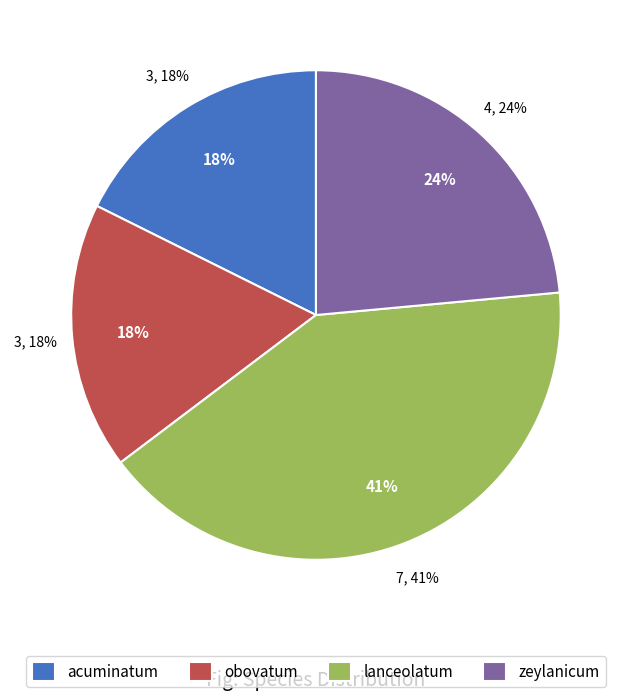

Rank the categories by value from lowest to highest.

acuminatum, obovatum, zeylanicum, lanceolatum